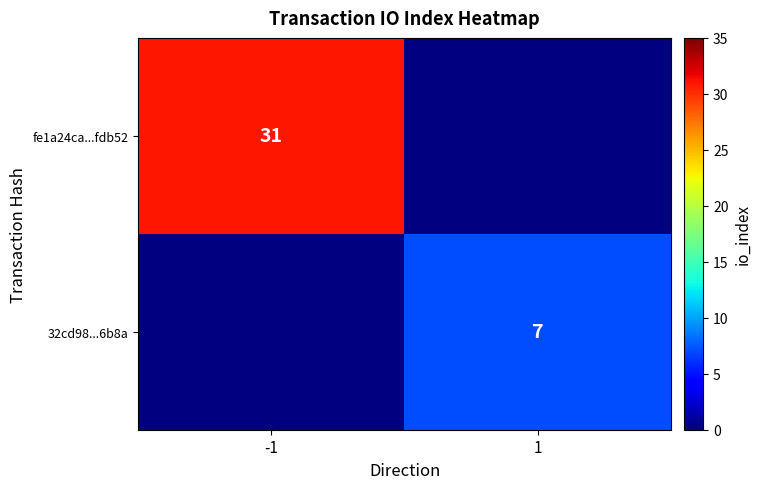

Is it true that 32cd98...6b8a equals 5 at 1?

False